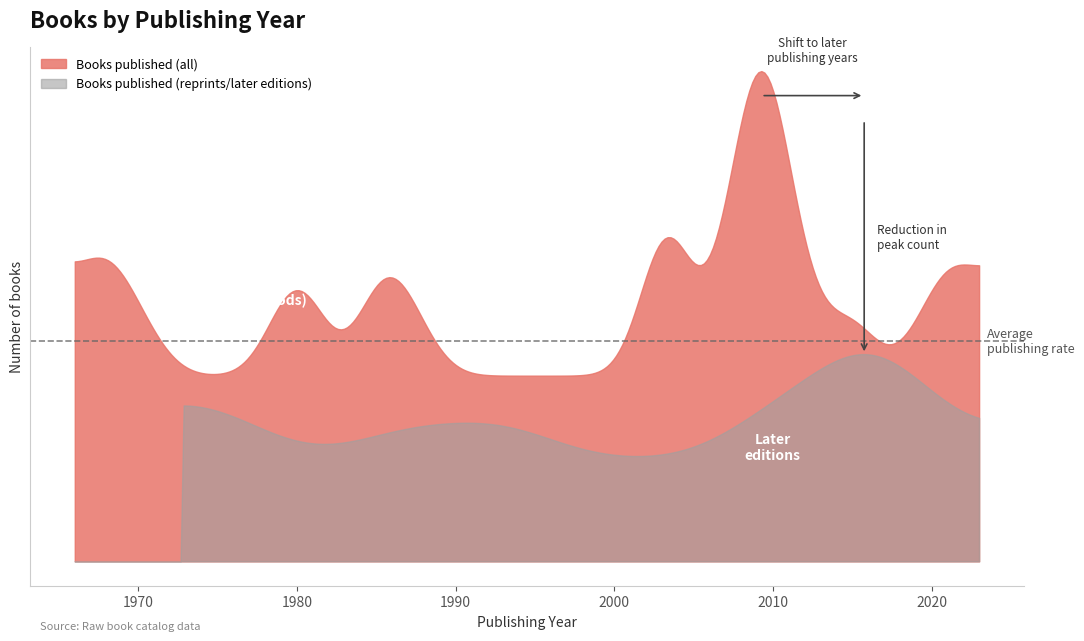

What is the total value across all series at 2003?

2659